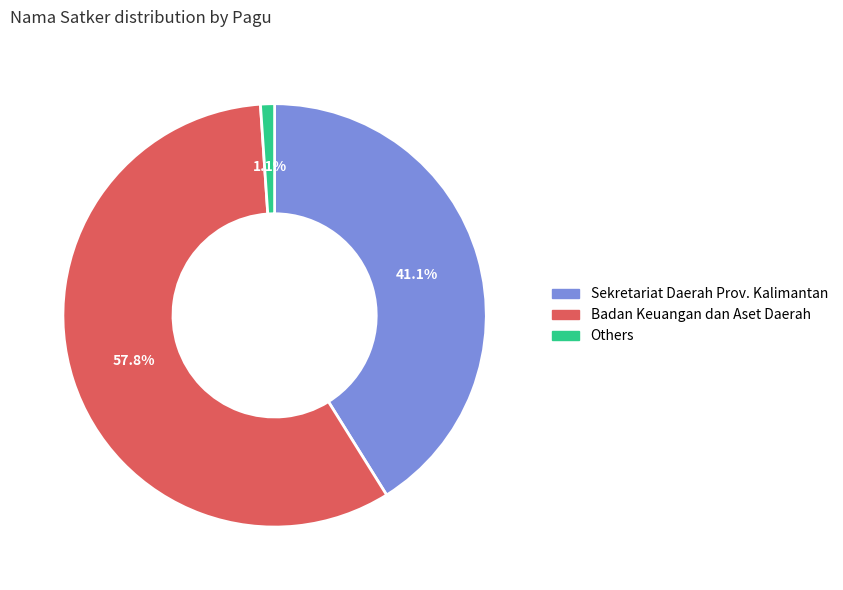

The Badan Keuangan dan Aset Daerah slice represents 17% of the pie. True or false?

False